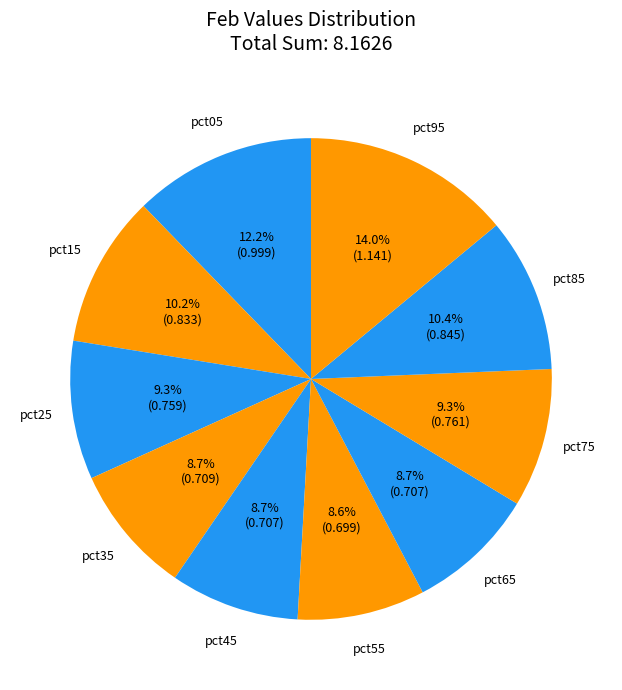

How many slices are in this pie chart?

10